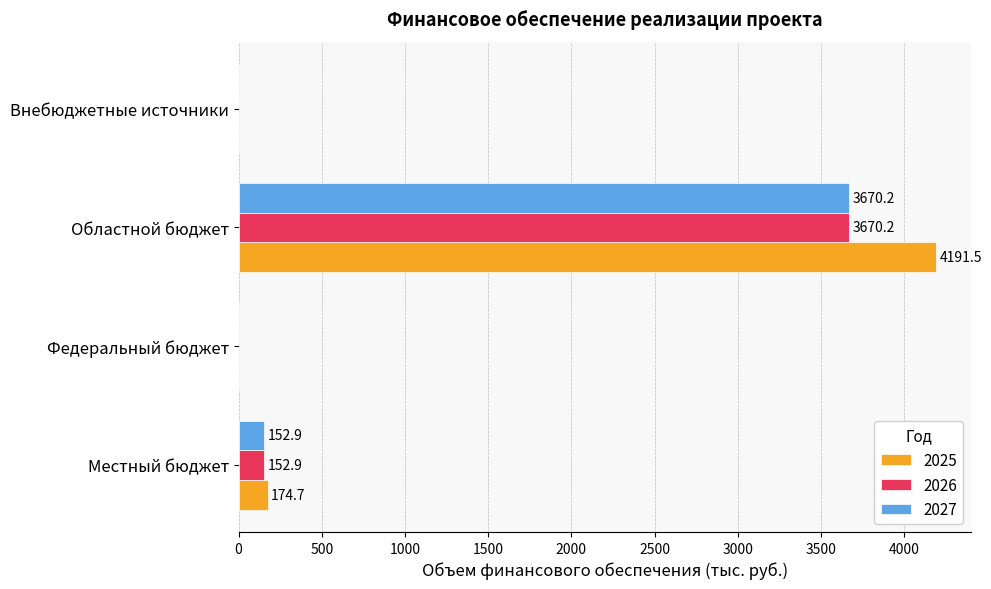

What is the sum of all 2027 values?

3823.1